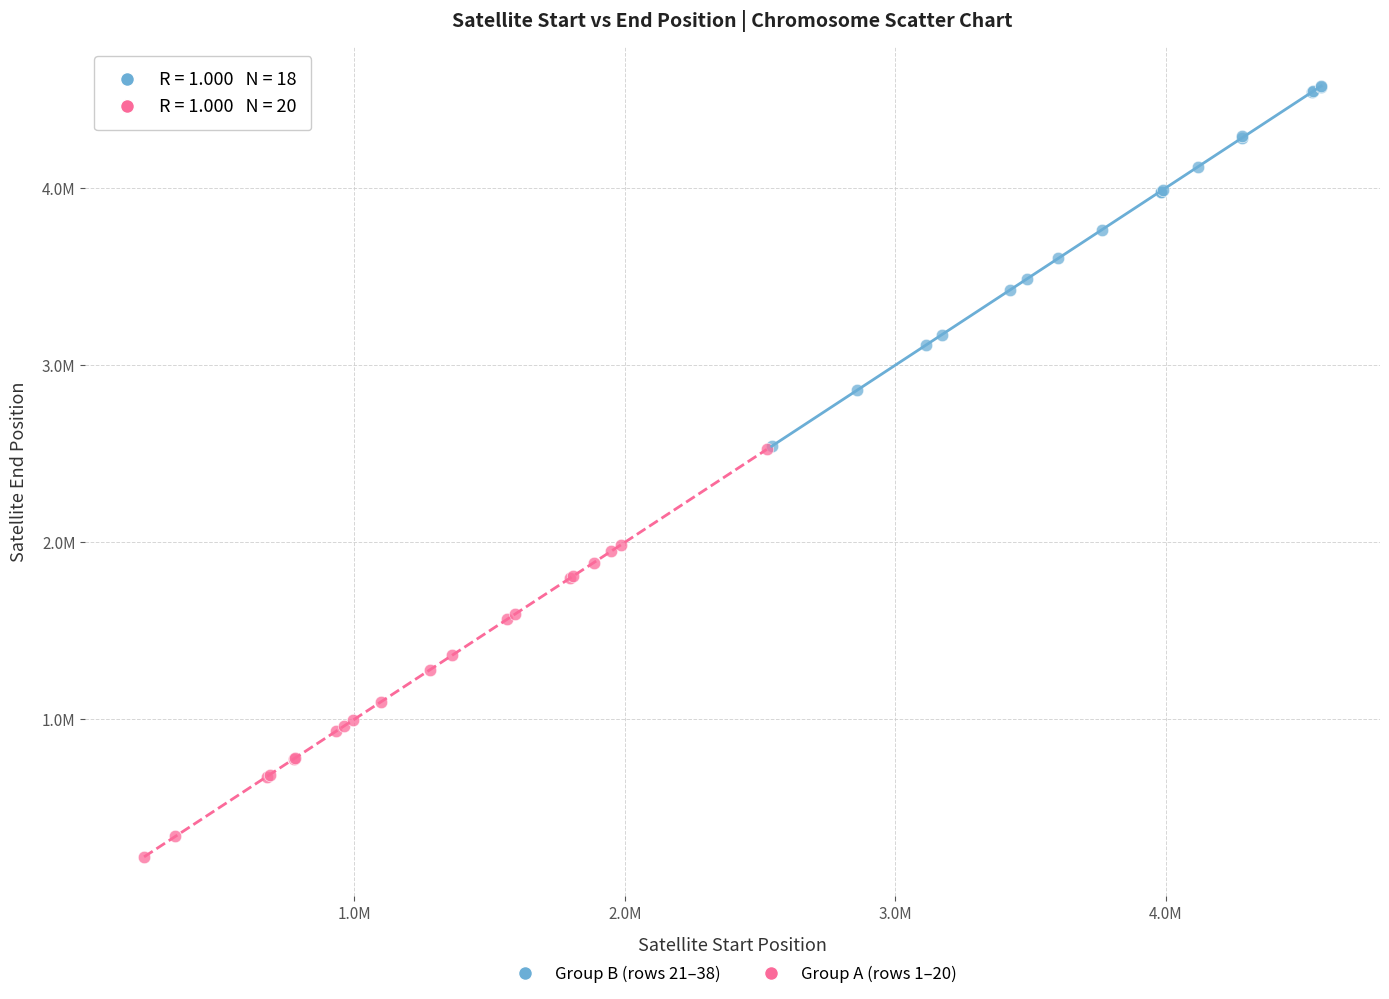

Which series contains the lowest Y value?

Group A (rows 1–20)